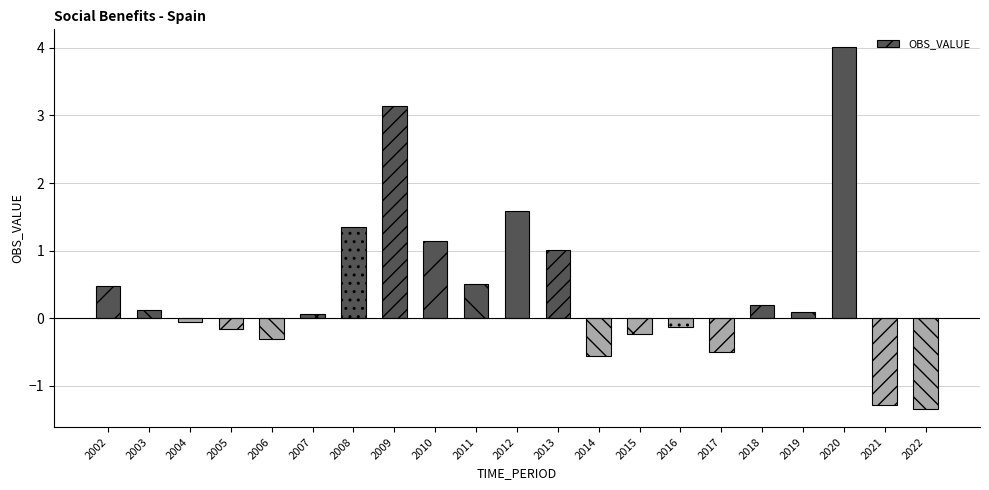

The chart shows a value of 0.1 at 2019. True or false?

True